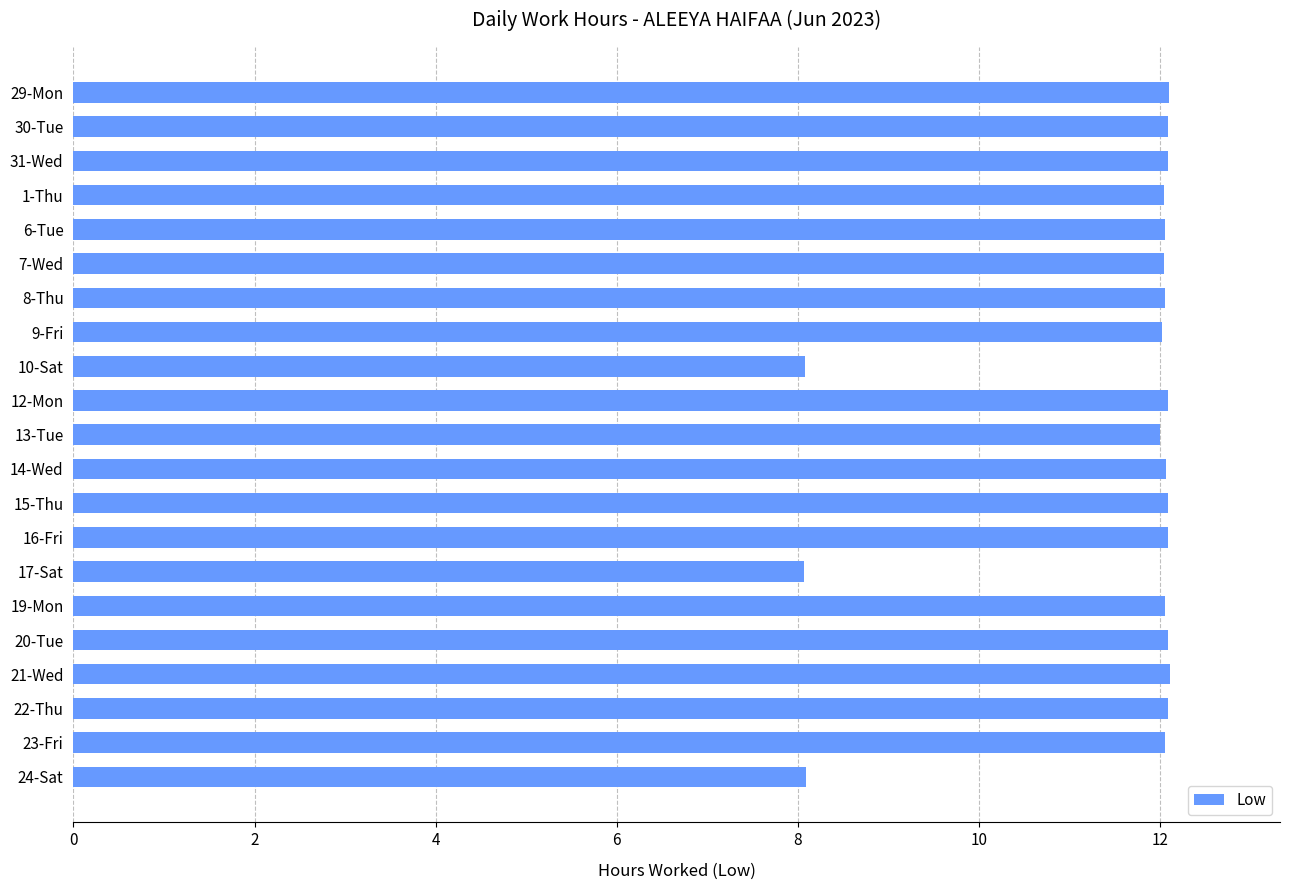

The chart shows a value of 12.1 at 21-Wed. True or false?

True